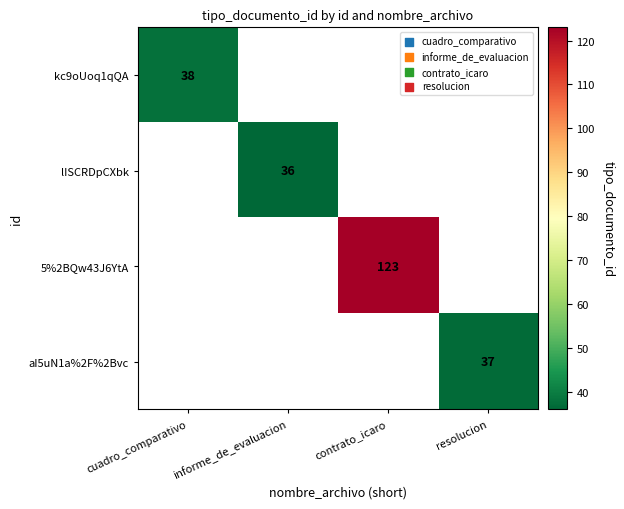

List the labels in order of 5%2BQw43J6YtA value, smallest first.

cuadro_comparativo, informe_de_evaluacion, contrato_icaro, resolucion